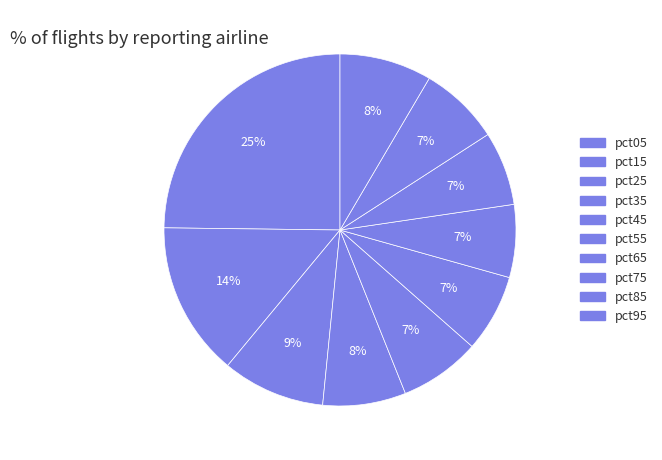

Count the number of slices in the pie.

10